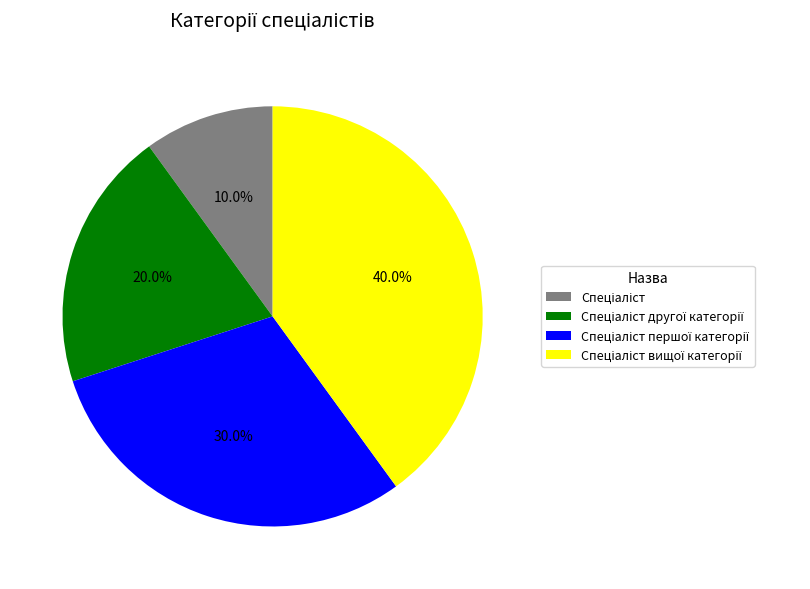

Is there a majority slice in this chart?

No